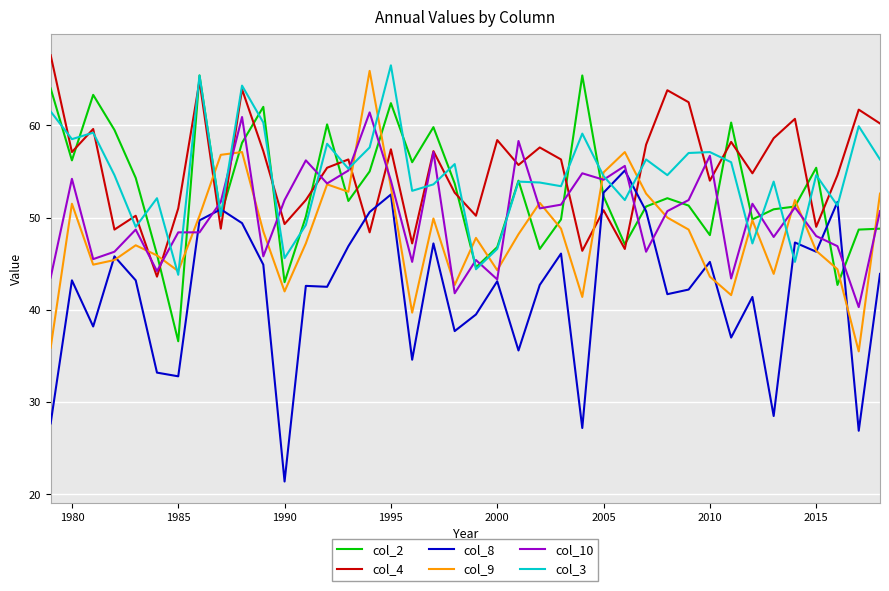

What is the maximum value for col_3?

66.5